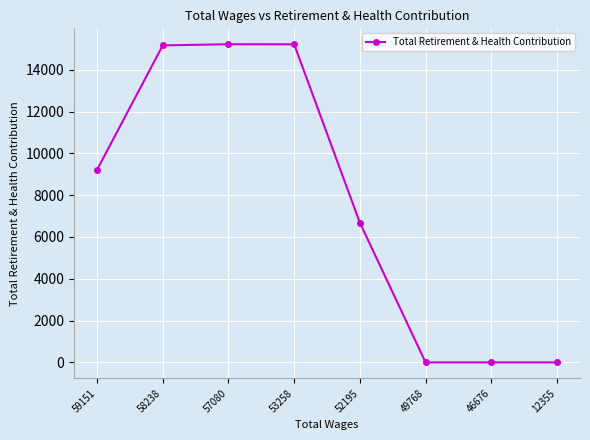

At which label is the value closest to 7611?

52195